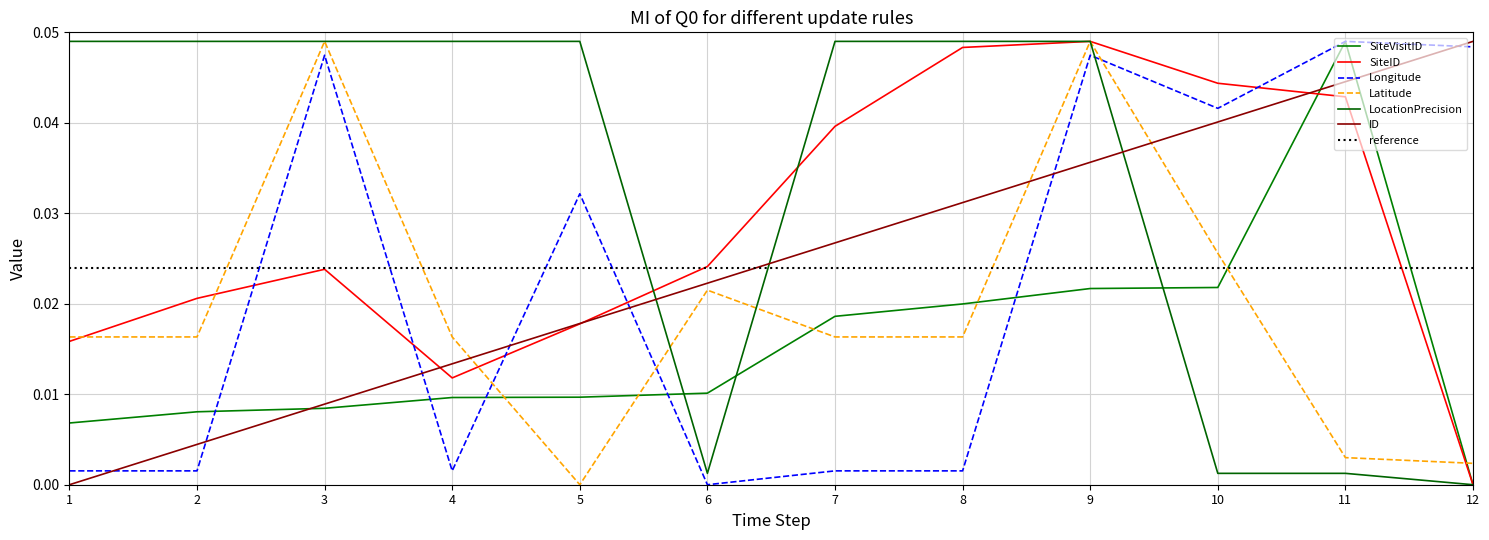

True or false: Latitude has a value of 0.0 at 6.

False